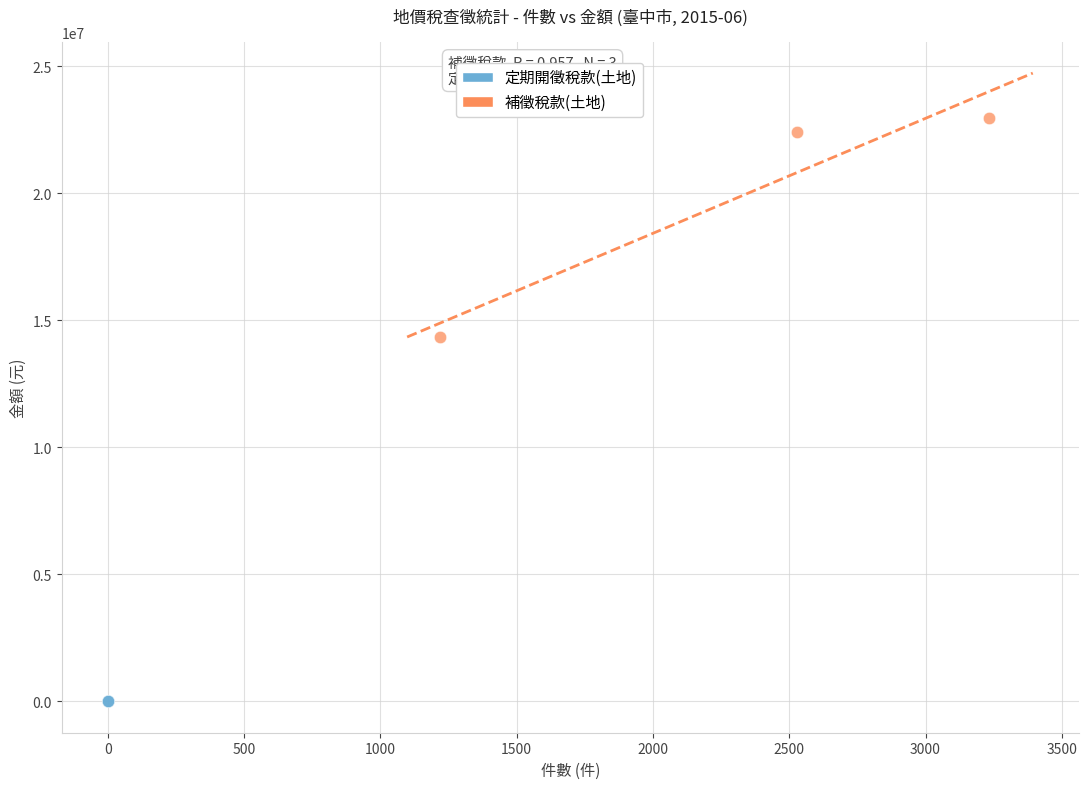

What are all the series names shown in the legend?

定期開徵稅款(土地), 補徵稅款(土地)